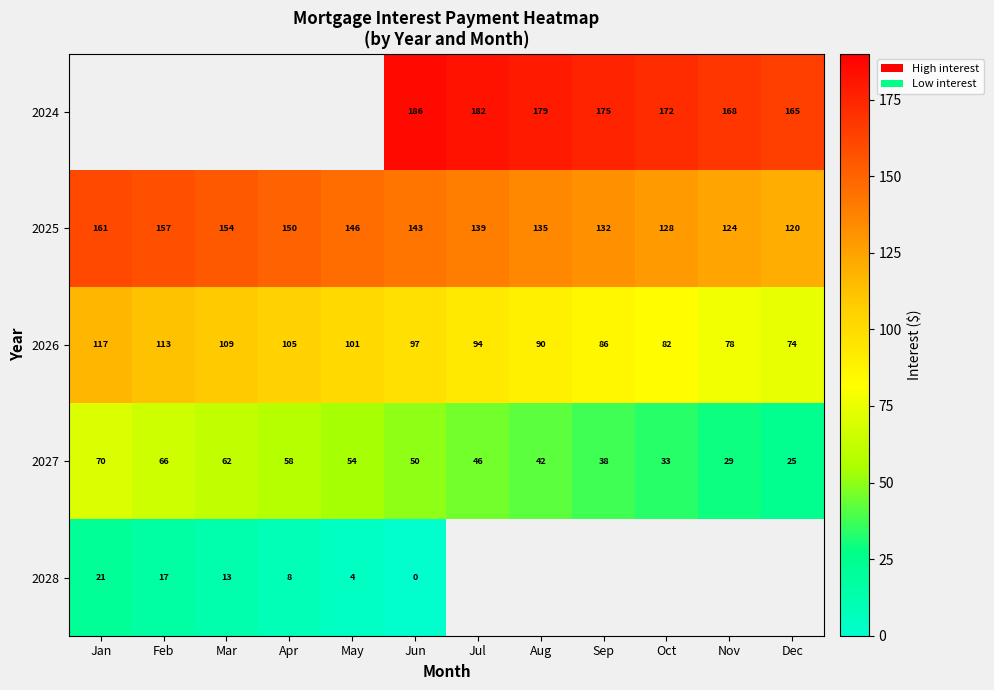

At which label is 2026 closest to 95?

Jul